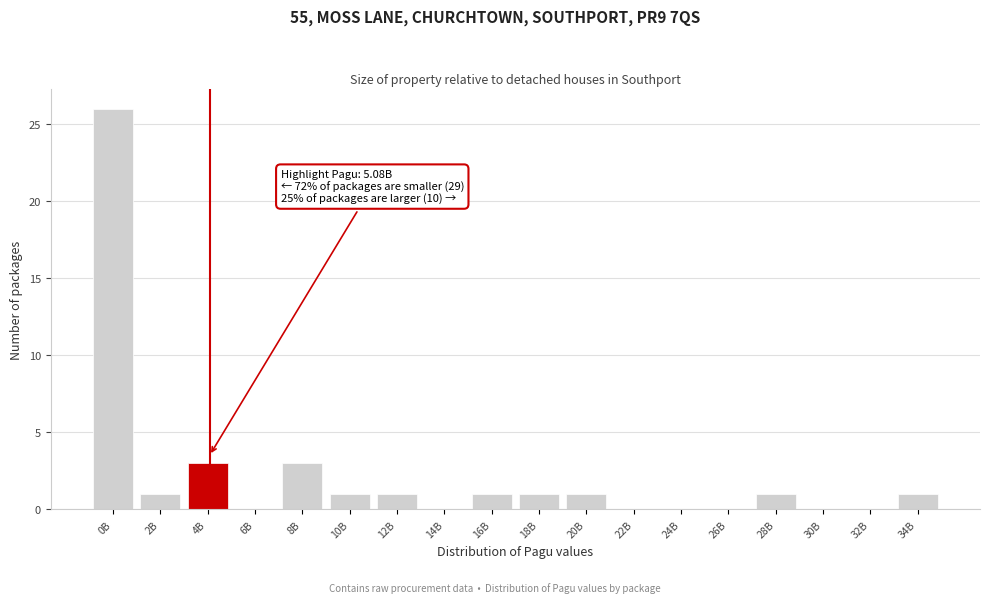

Reading right to left, extract all data points from this chart.

34B=1	32B=0	30B=0	28B=1	26B=0	24B=0	22B=0	20B=1	18B=1	16B=1	14B=0	12B=1	10B=1	8B=3	6B=0	4B=3	2B=1	0B=26